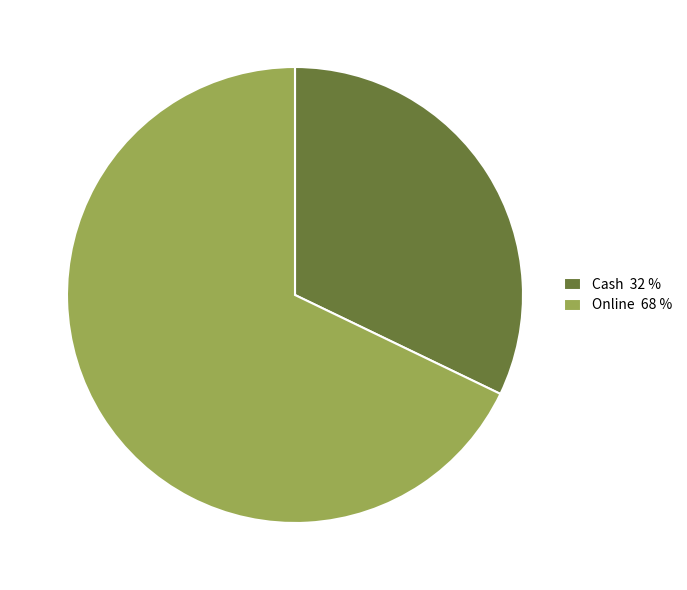

What is the majority slice?

Online